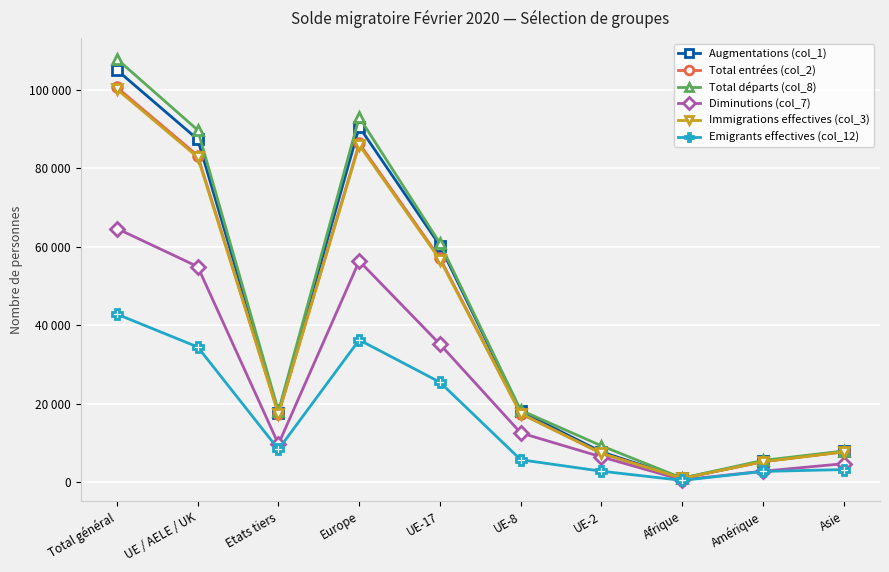

At how many categories does at least one series exceed 95256?

1